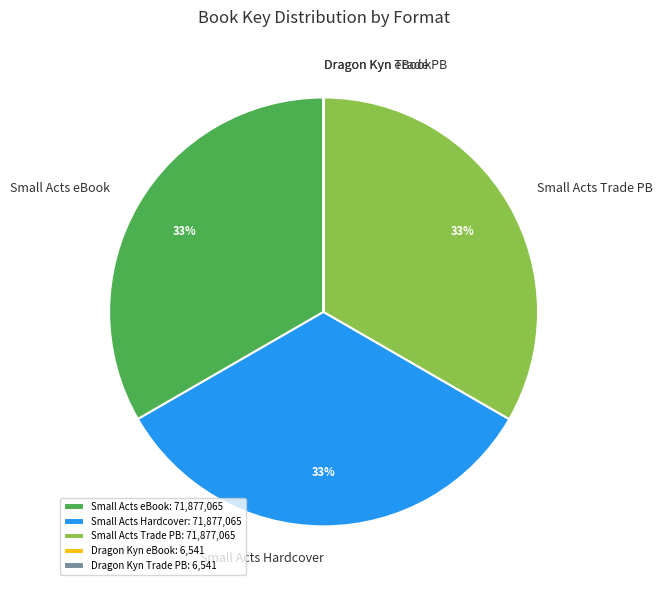

Approximately how many times larger is the value at Small Acts Hardcover compared to Small Acts eBook?

1.0